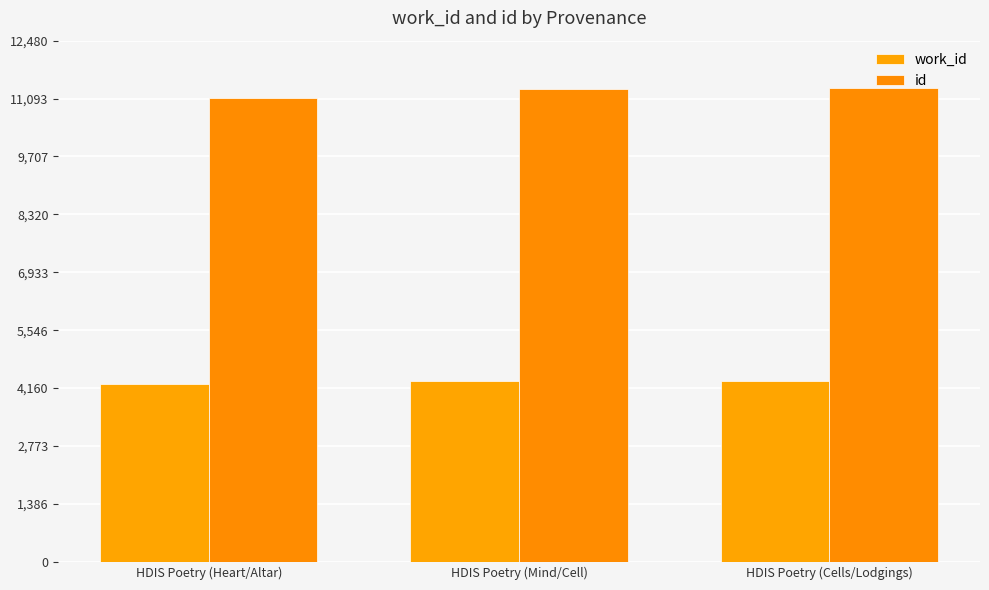

How many distinct data groups are displayed?

2